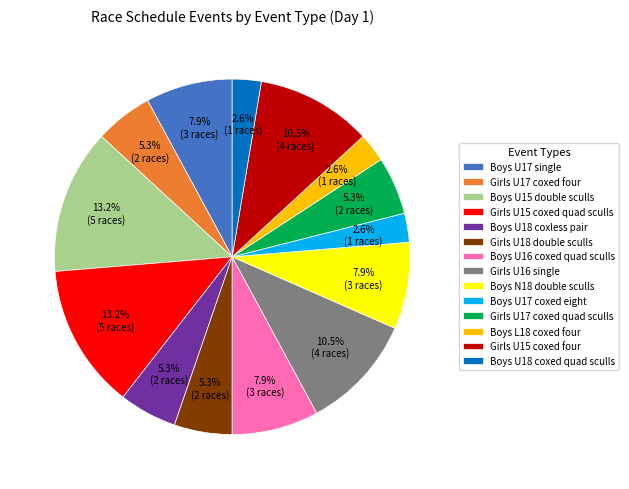

To the nearest percent, what is the difference between the largest and smallest slice percentages?

11%